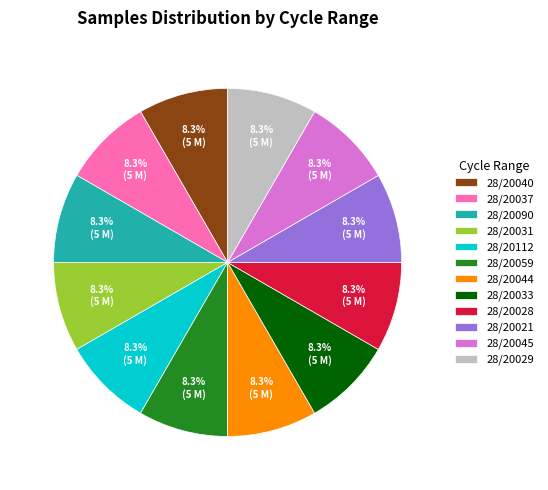

Approximately how many times larger is the value at 28/20045 compared to 28/20037?

1.0